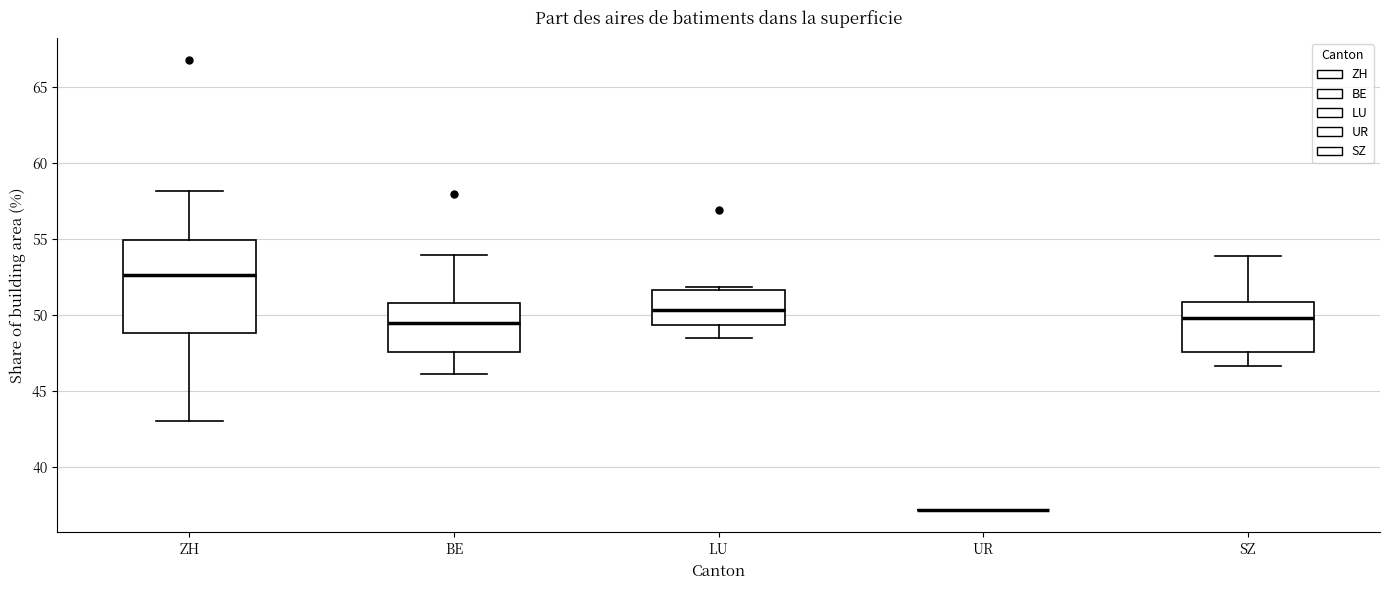

Reading left to right, read every box against the y-axis: the position of its median line, the range the box covers, and the ends of its whiskers. The values are not printed on the chart, so give them approximately, as read against the axis.

ZH: median 52.5, box 49.0 to 55.0, whiskers 43.0 to 58.0
BE: median 49.5, box 47.5 to 51.0, whiskers 46.0 to 54.0
LU: median 50.5, box 49.5 to 51.5, whiskers 48.5 to 52.0
UR: box collapsed to a line at 37.0, whiskers 37.0 to 37.0
SZ: median 50.0, box 47.5 to 51.0, whiskers 46.5 to 54.0